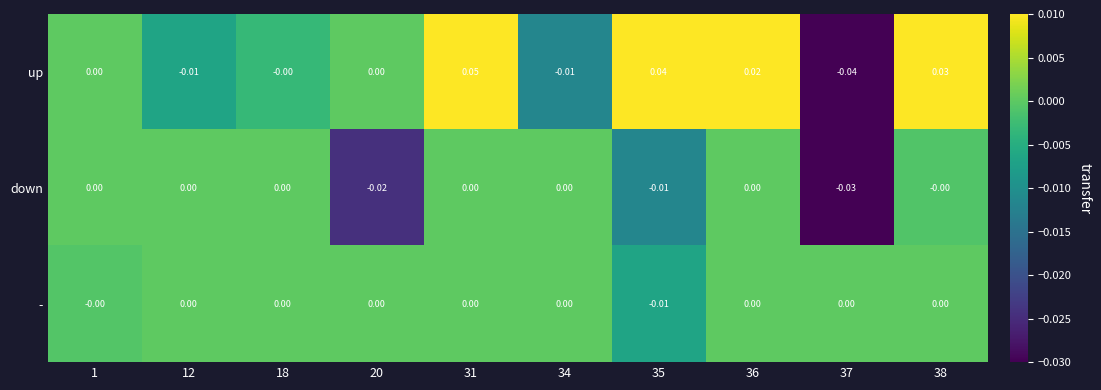

Which series has the largest range (max minus min)?

up